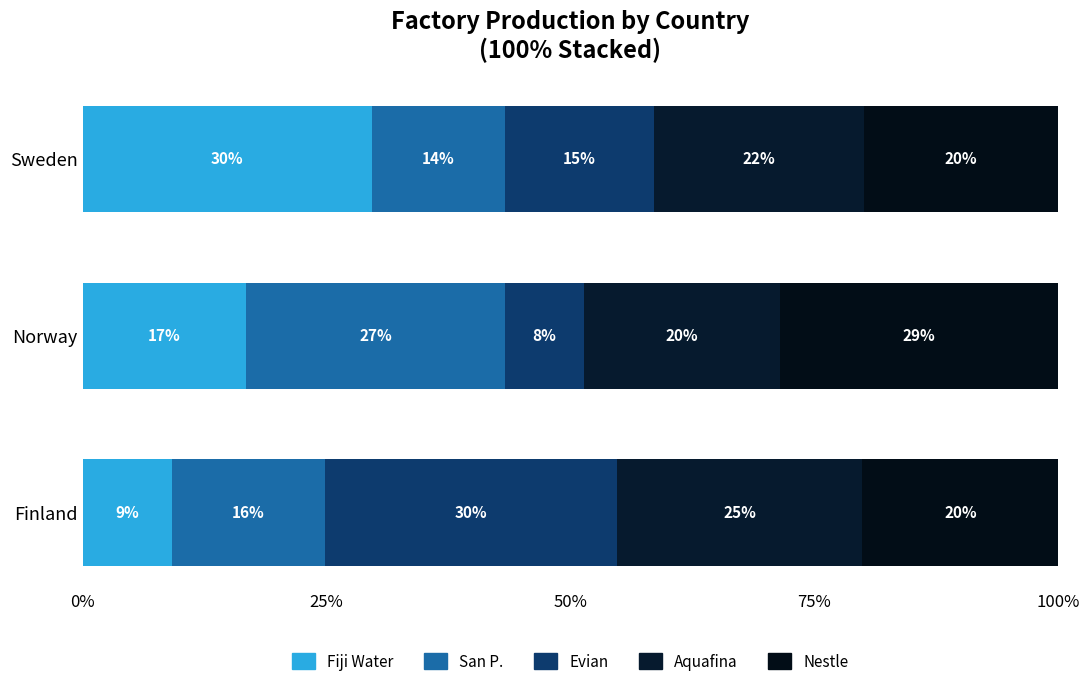

How many groups of bars are there?

3